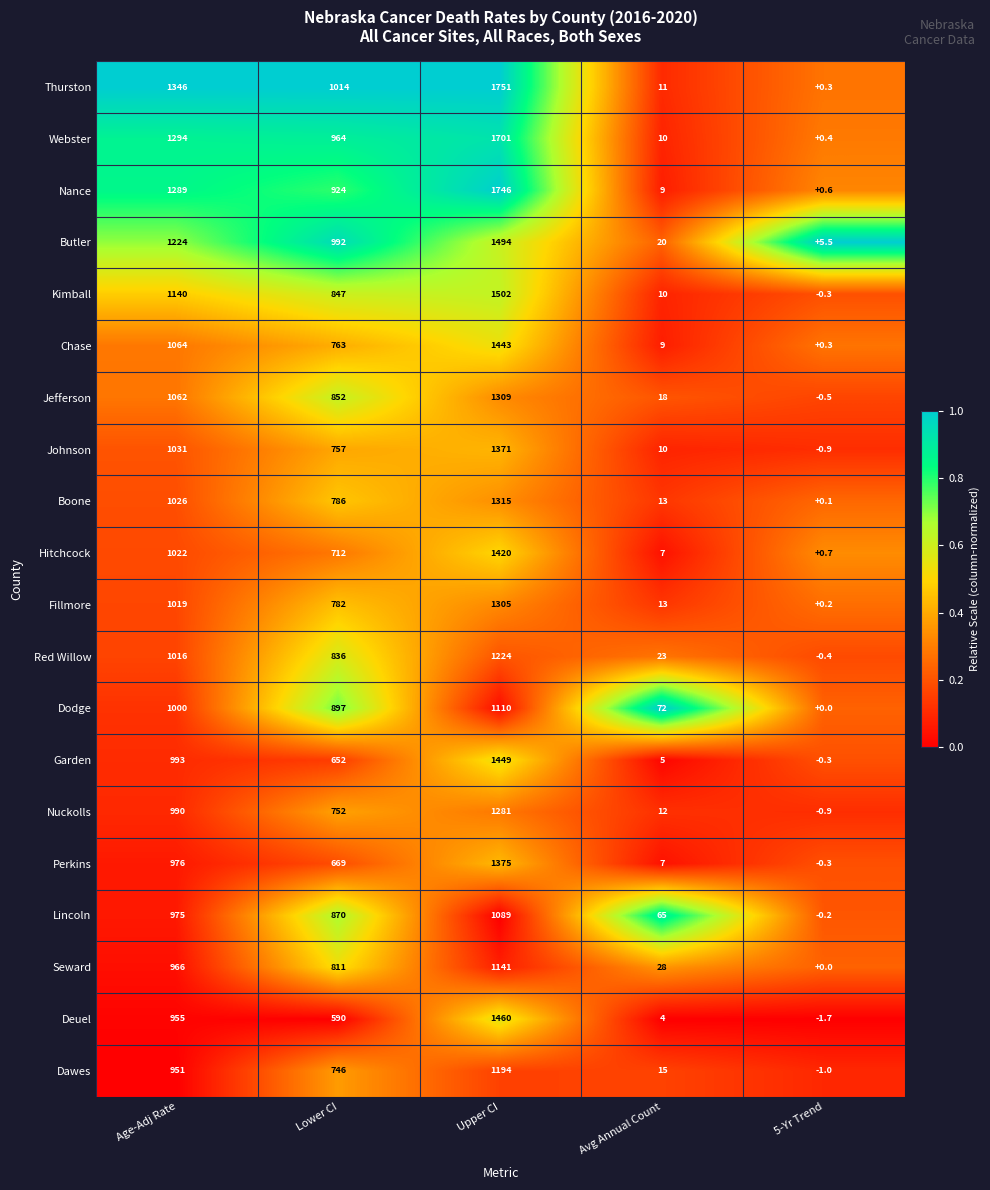

What value does the Nance series have at Avg Annual Count?

9.0